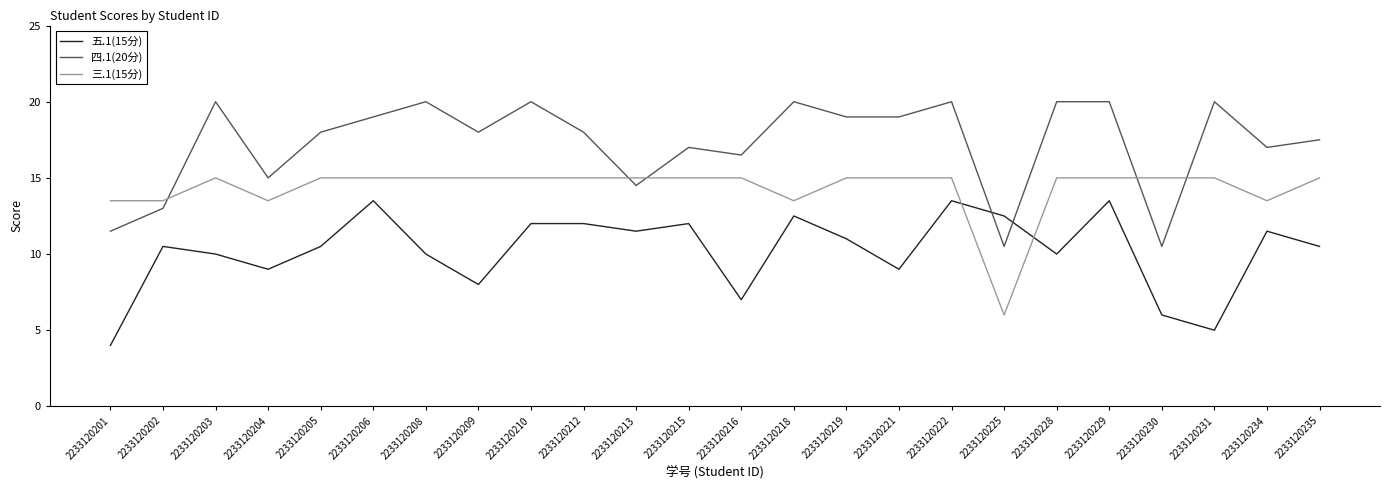

Reading left to right, extract all data points from this chart.

五.1(15分): 4.0	10.5	10.0	9.0	10.5	13.5	10.0	8.0	12.0	12.0	11.5	12.0	7.0	12.5	11.0	9.0	13.5	12.5	10.0	13.5	6.0	5.0	11.5	10.5
四.1(20分): 11.5	13.0	20.0	15.0	18.0	19.0	20.0	18.0	20.0	18.0	14.5	17.0	16.5	20.0	19.0	19.0	20.0	10.5	20.0	20.0	10.5	20.0	17.0	17.5
三.1(15分): 13.5	13.5	15.0	13.5	15.0	15.0	15.0	15.0	15.0	15.0	15.0	15.0	15.0	13.5	15.0	15.0	15.0	6.0	15.0	15.0	15.0	15.0	13.5	15.0